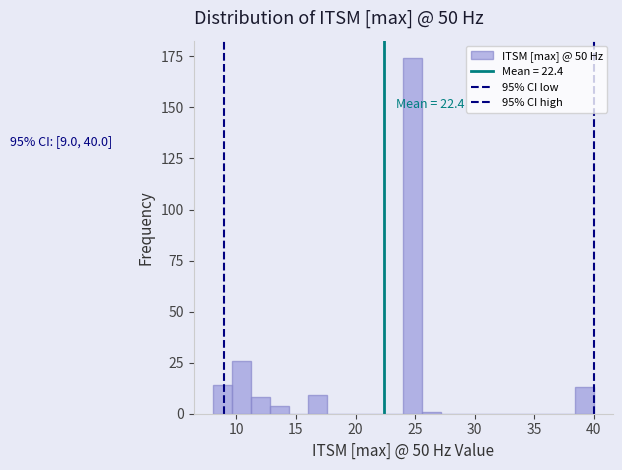

Read against the x-axis, roughly where is the centre of the tallest bar?

25.0